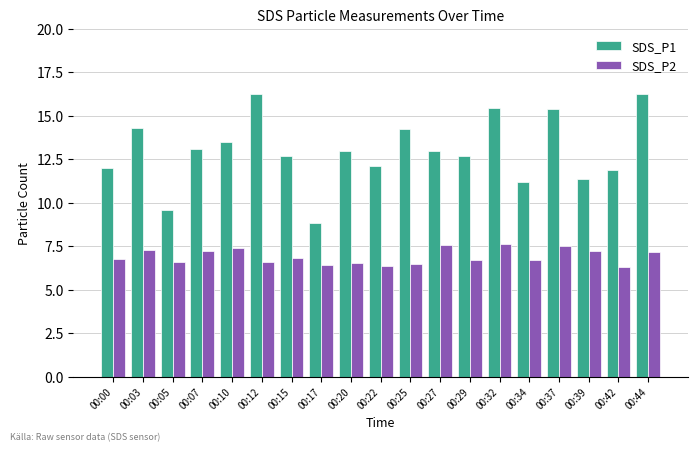

What are all the series names shown in the legend?

SDS_P1, SDS_P2